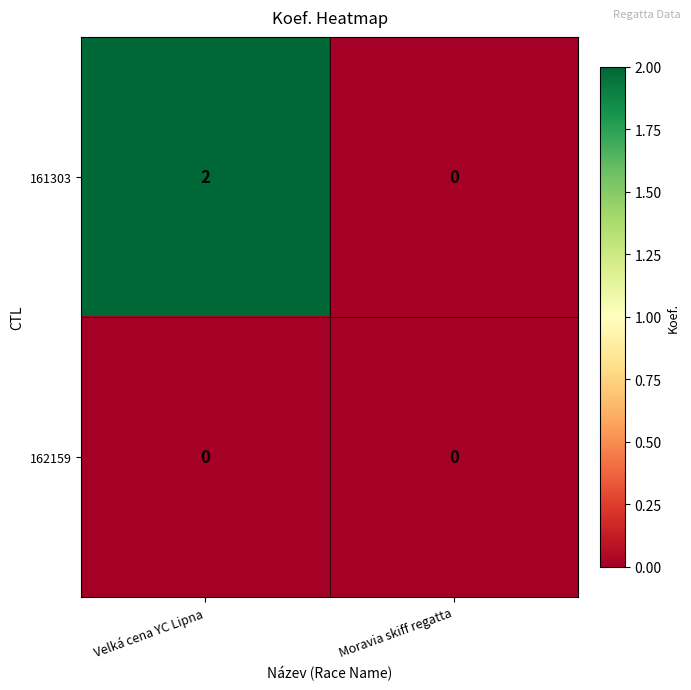

Which series has the largest total across all categories?

161303